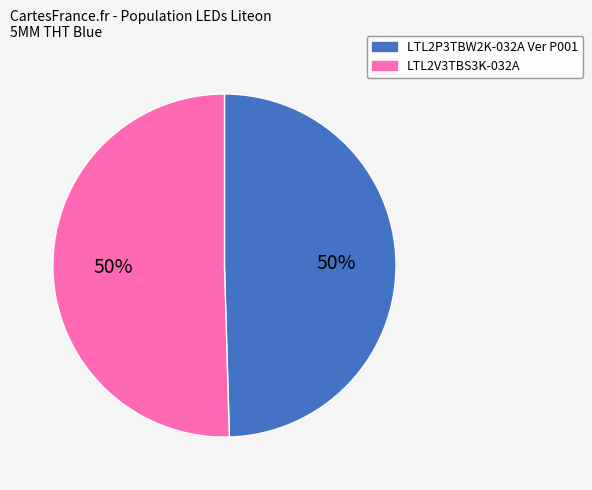

How many segments does this pie chart have?

2